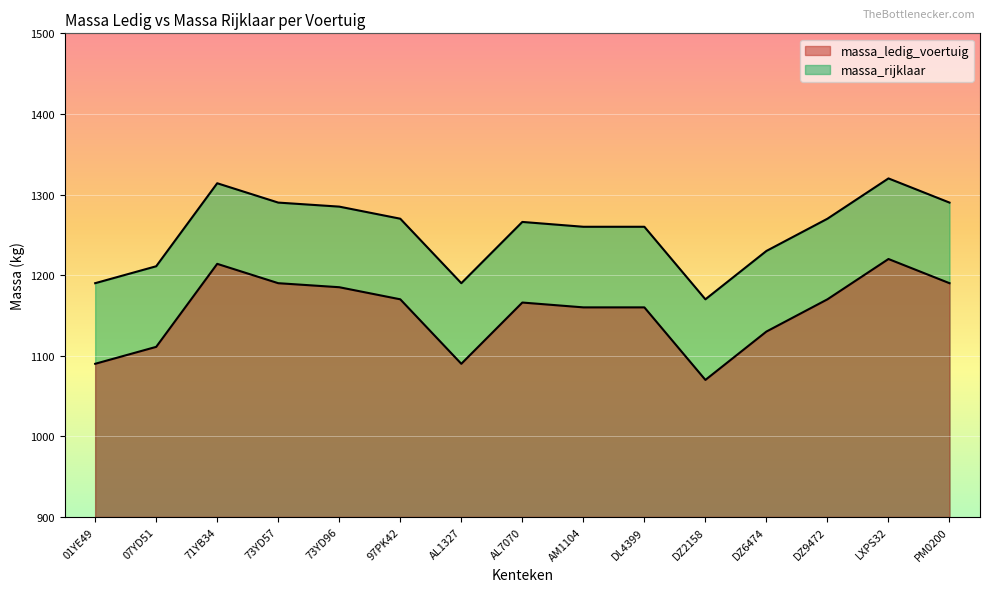

What are all the series names shown in the legend?

massa_ledig_voertuig, massa_rijklaar